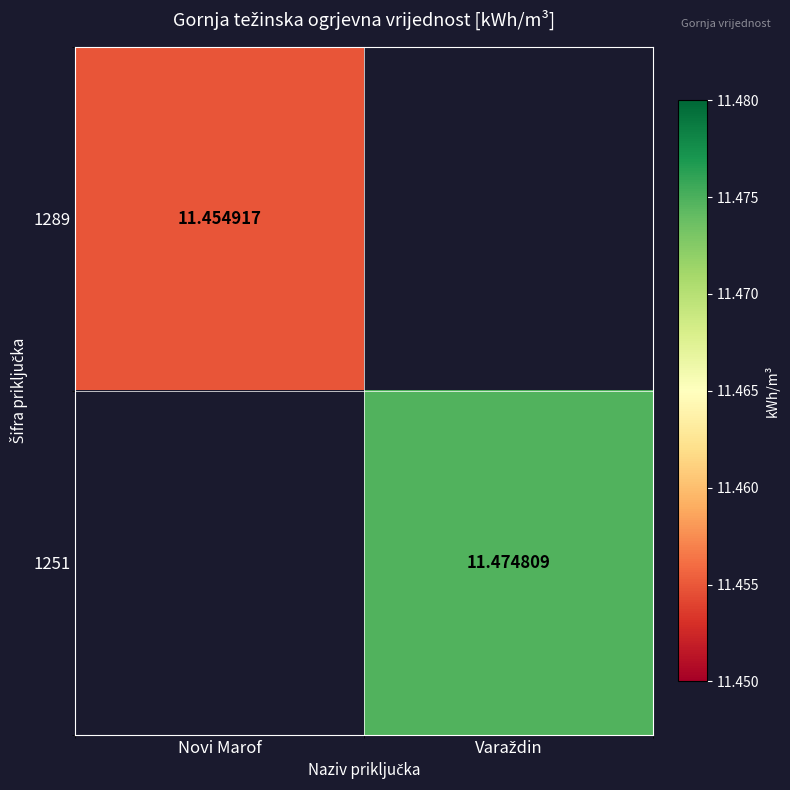

Which has a higher value, Novi Marof or Varaždin?

Varaždin